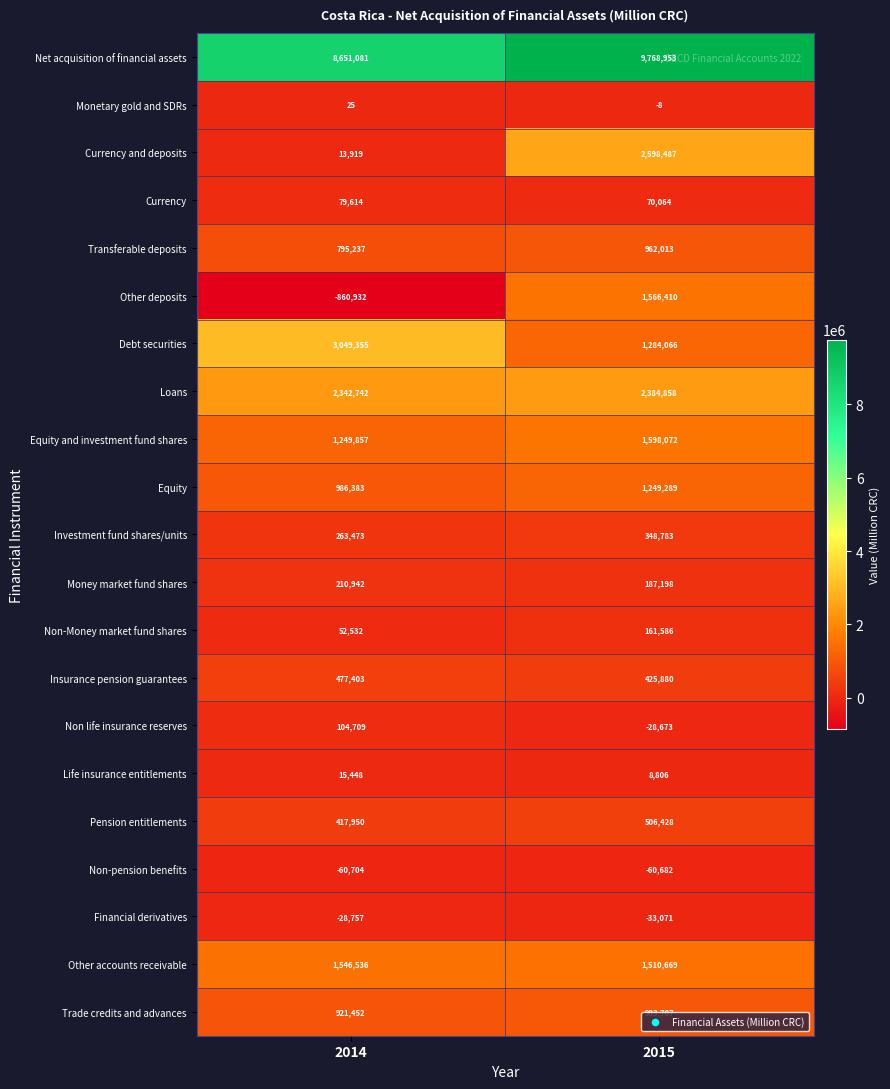

At which category is the sum across all series the highest?

2015